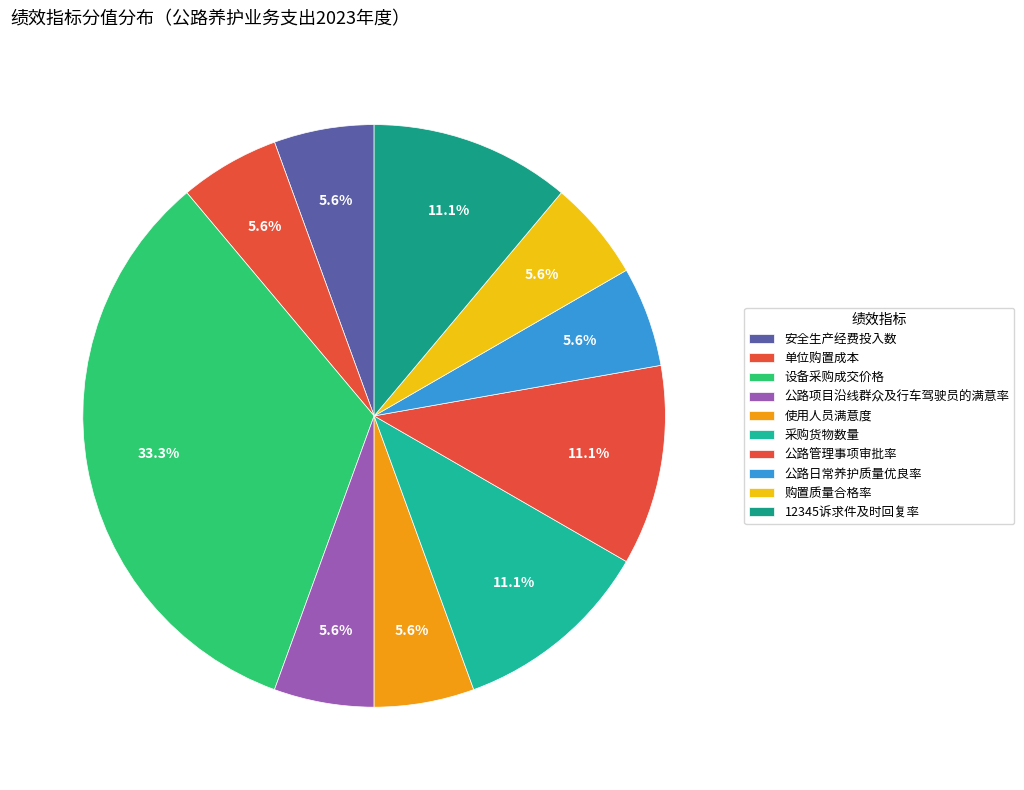

Between 安全生产经费投入数 and 购置质量合格率, which is larger?

安全生产经费投入数